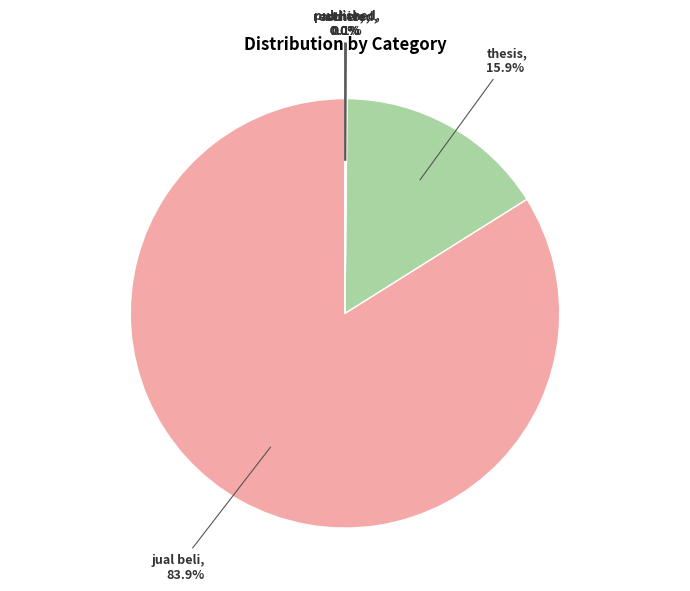

What percentage is the thesis slice, to the nearest percent?

16%